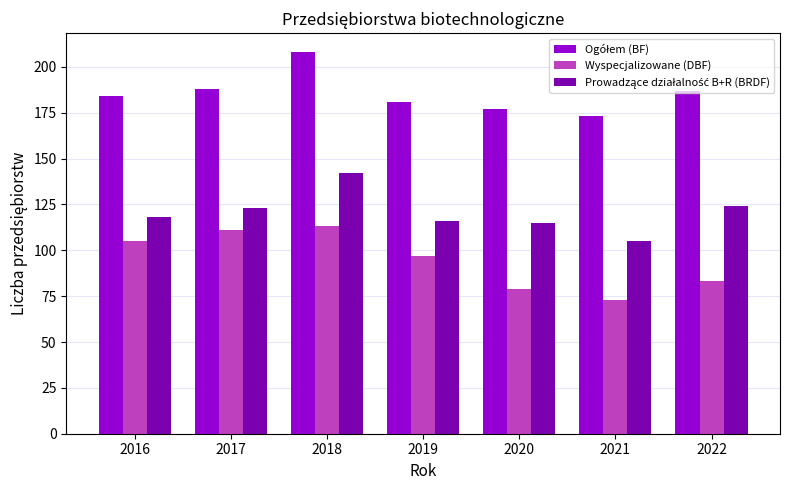

Is it true that Wyspecjalizowane (DBF) equals 97 at 2019?

True